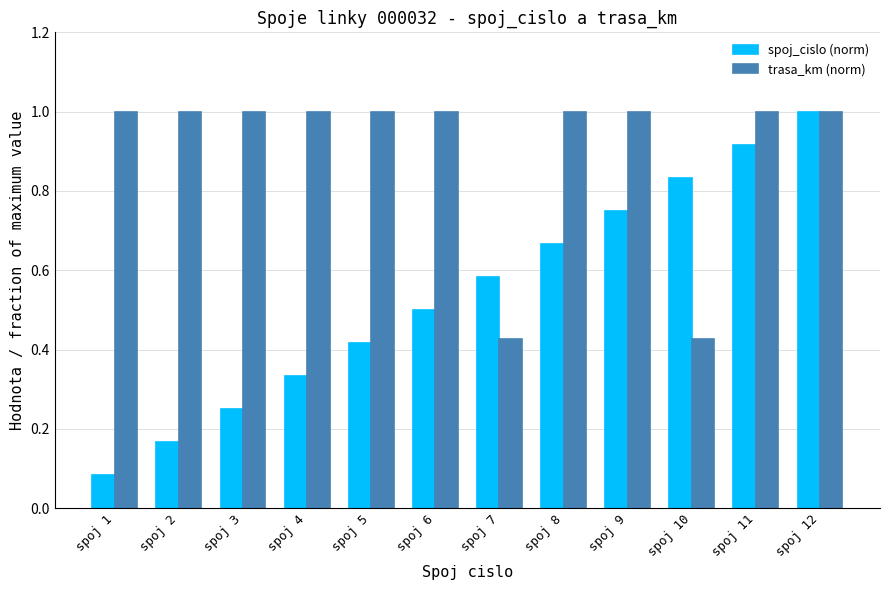

What is the value of the trasa_km (norm) bar at the 3rd from the left?

1.0